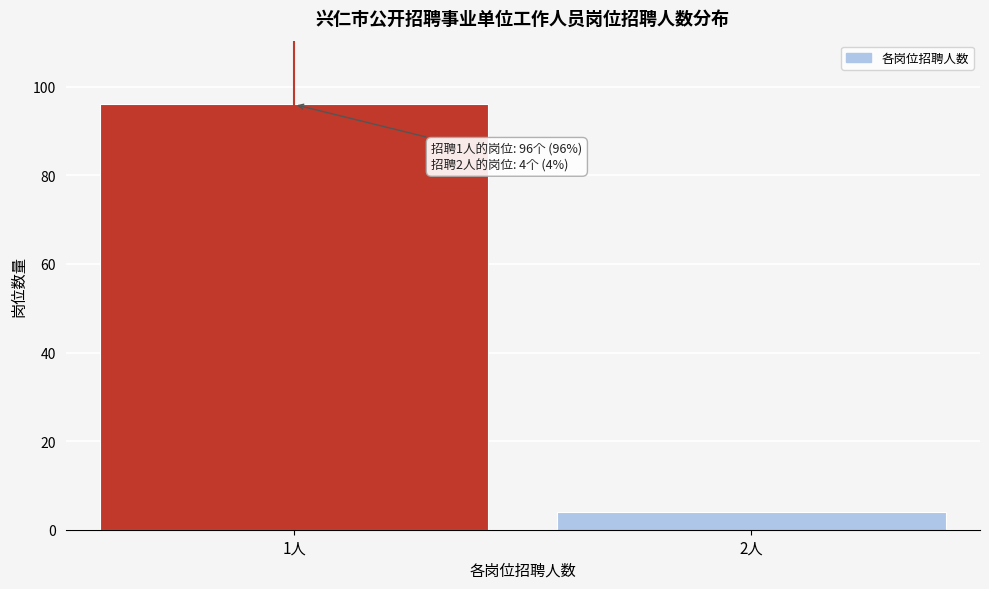

Reading left to right, extract all data points from this chart.

1人=96	2人=4